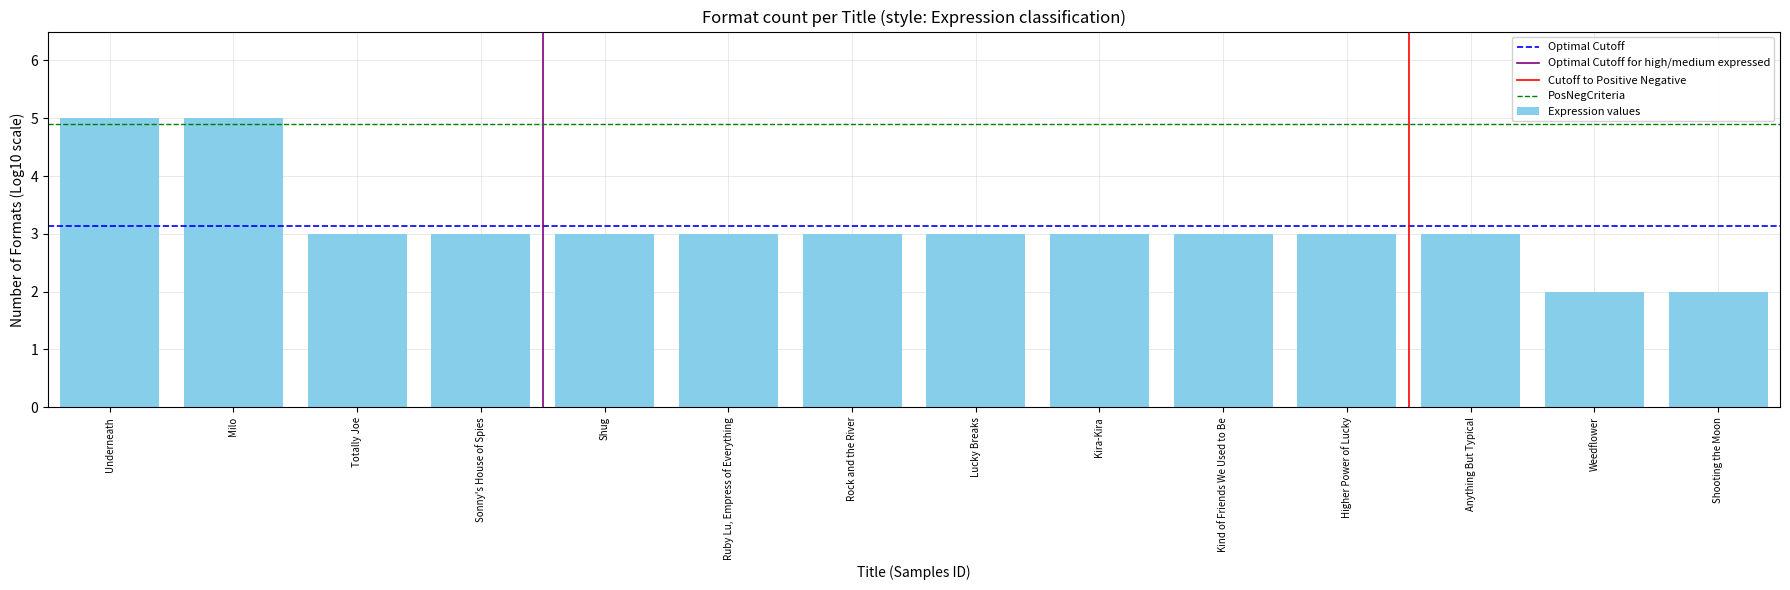

What is the difference between the maximum and minimum values?

3